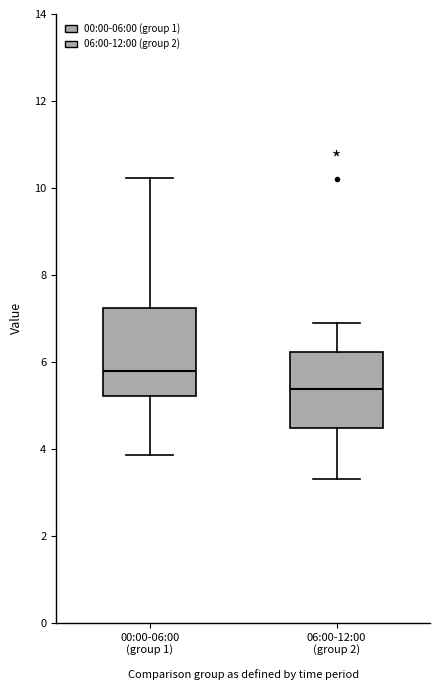

Which box's median line is the highest?

00:00-06:00 (group 1)